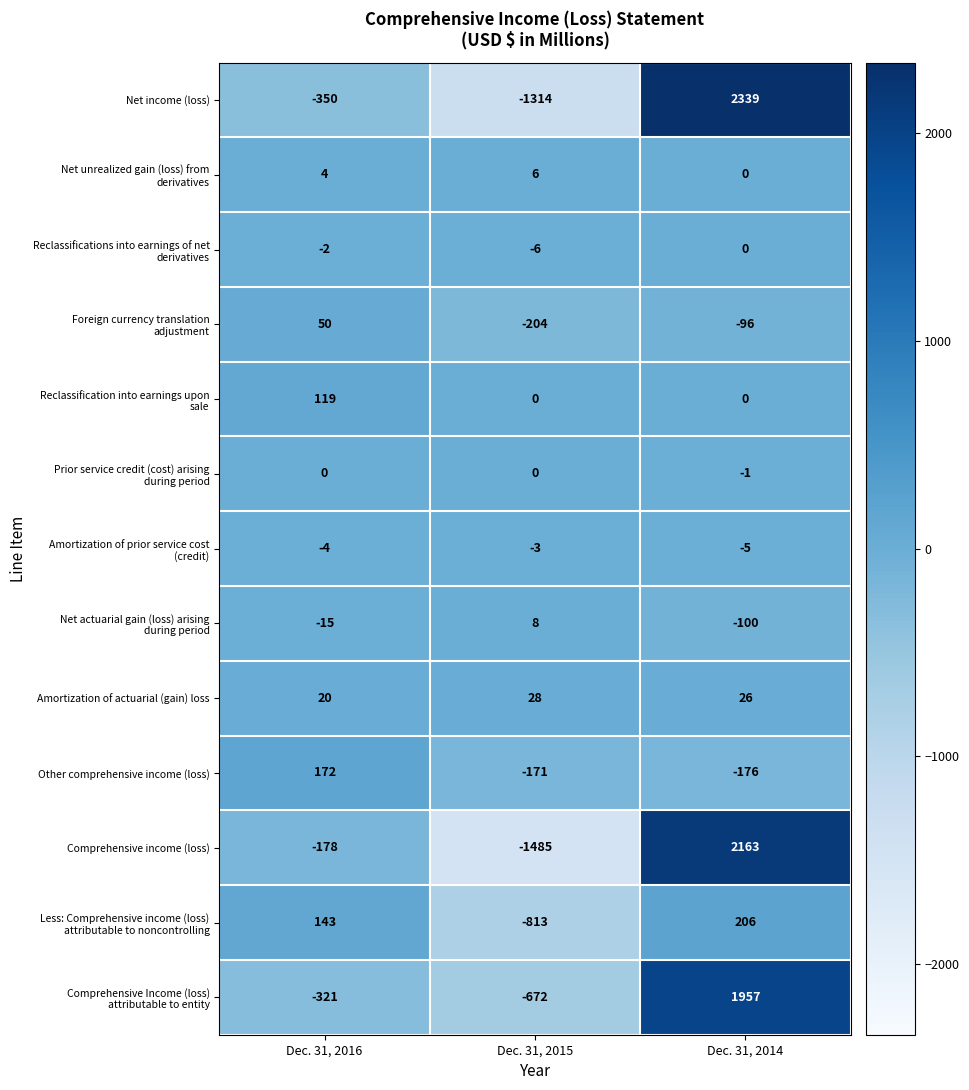

Between Dec. 31, 2016 and Dec. 31, 2015, which series saw the biggest shift?

Comprehensive income (loss)